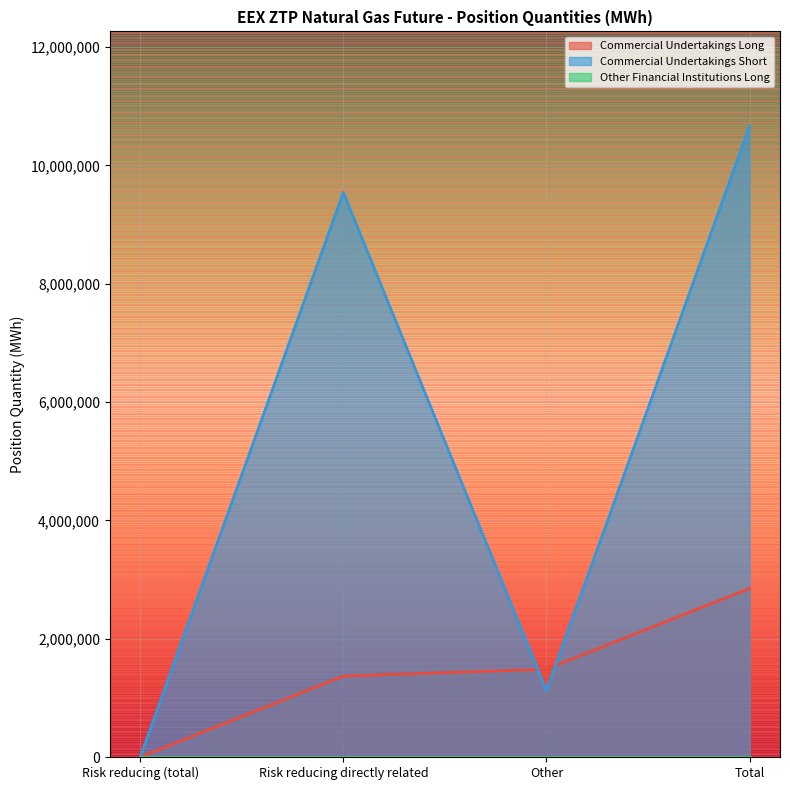

Which series changed the most between Risk reducing (total) and Total?

Commercial Undertakings Short